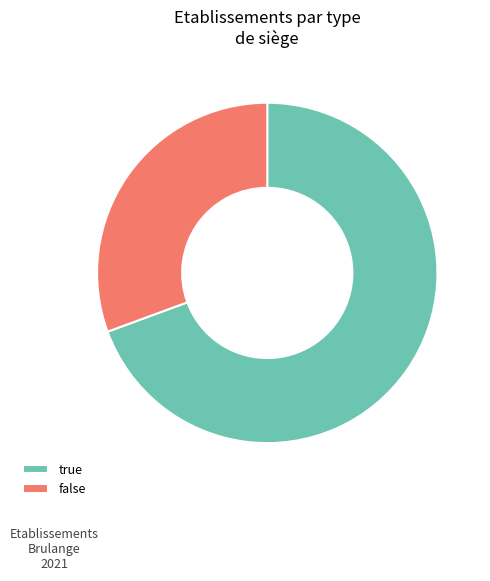

Do true and false together represent more than half of the pie?

Yes